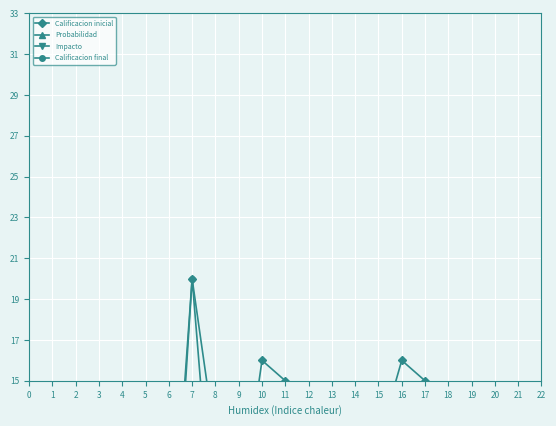

Reading left to right, transcribe all the data shown in this chart.

Calificacion inicial: 12	6	6	6	9	12	4	20	12	8	16	15	12	8	2	12	16	15	12	8
Probabilidad: 4	3	3	3	3	4	2	5	4	2	4	5	3	2	2	4	4	5	3	2
Impacto: 3	2	2	2	3	4	2	4	3	1	4	3	4	4	2	3	4	3	4	4
Calificacion final: 9	4	2	2	4	6	2	20	6	1	9	8	8	6	2	6	9	8	8	6